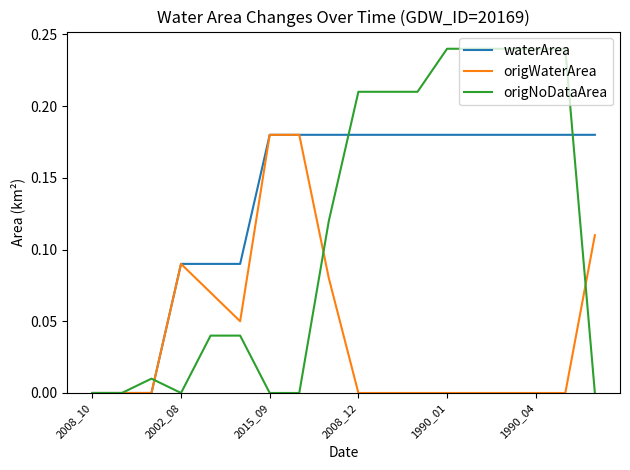

Rank the series by their average value, from lowest to highest.

origWaterArea, origNoDataArea, waterArea